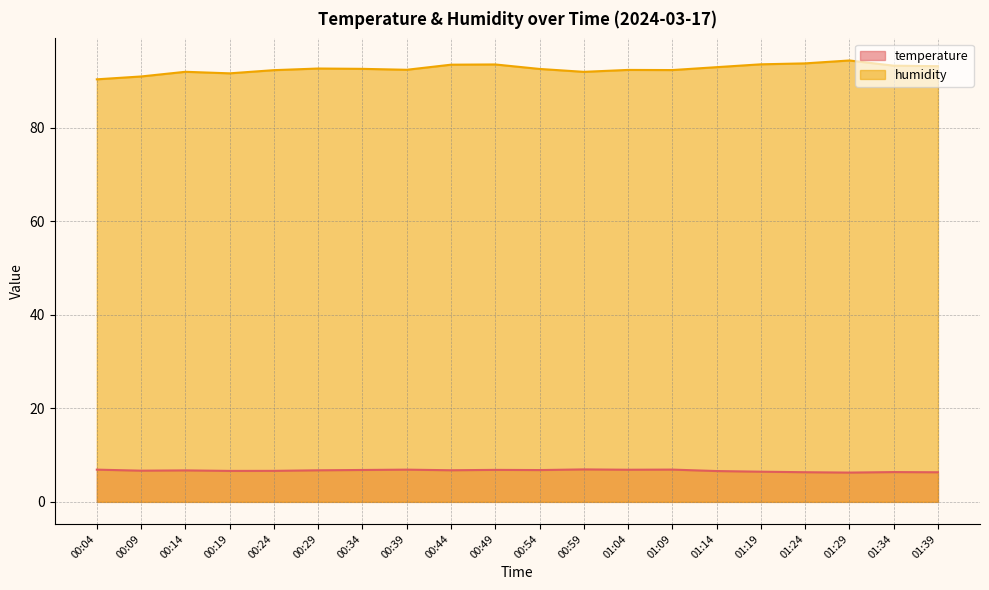

Between 00:44 and 01:39, which series saw the biggest shift?

temperature